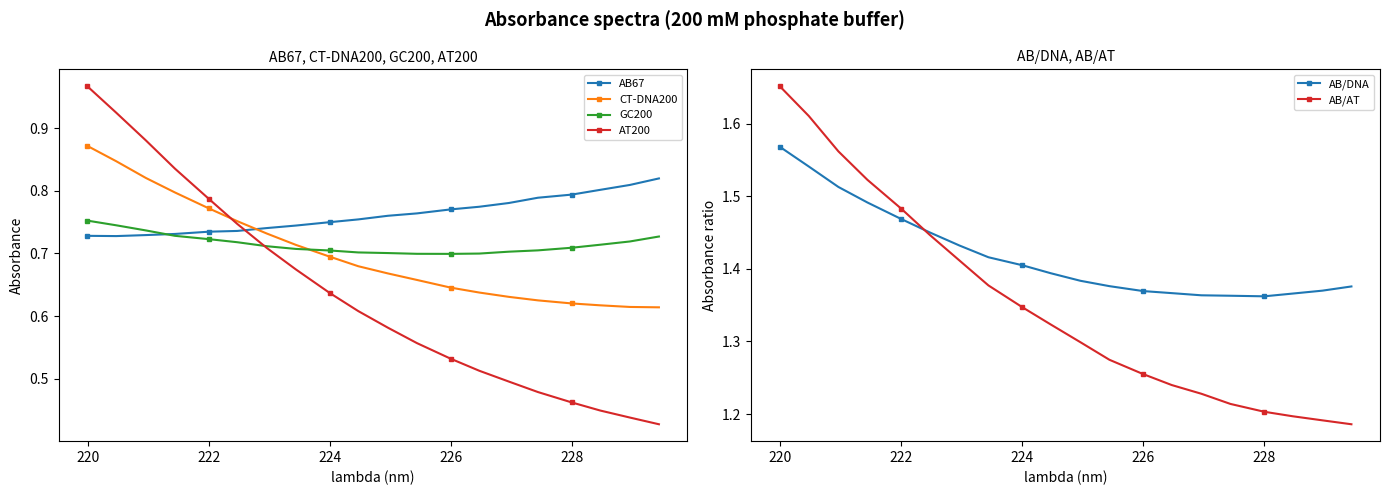

Reading left to right, what are all the values shown in this chart?

AB67: 0.7	0.7	0.7	0.7	0.7	0.7	0.7	0.7	0.8	0.8	0.8	0.8	0.8	0.8	0.8	0.8	0.8	0.8	0.8	0.8
CT-DNA200: 0.9	0.8	0.8	0.8	0.8	0.8	0.7	0.7	0.7	0.7	0.7	0.7	0.6	0.6	0.6	0.6	0.6	0.6	0.6	0.6
GC200: 0.8	0.7	0.7	0.7	0.7	0.7	0.7	0.7	0.7	0.7	0.7	0.7	0.7	0.7	0.7	0.7	0.7	0.7	0.7	0.7
AT200: 1.0	0.9	0.9	0.8	0.8	0.7	0.7	0.7	0.6	0.6	0.6	0.6	0.5	0.5	0.5	0.5	0.5	0.4	0.4	0.4
AB/DNA: 1.6	1.5	1.5	1.5	1.5	1.5	1.4	1.4	1.4	1.4	1.4	1.4	1.4	1.4	1.4	1.4	1.4	1.4	1.4	1.4
AB/AT: 1.7	1.6	1.6	1.5	1.5	1.4	1.4	1.4	1.3	1.3	1.3	1.3	1.3	1.2	1.2	1.2	1.2	1.2	1.2	1.2